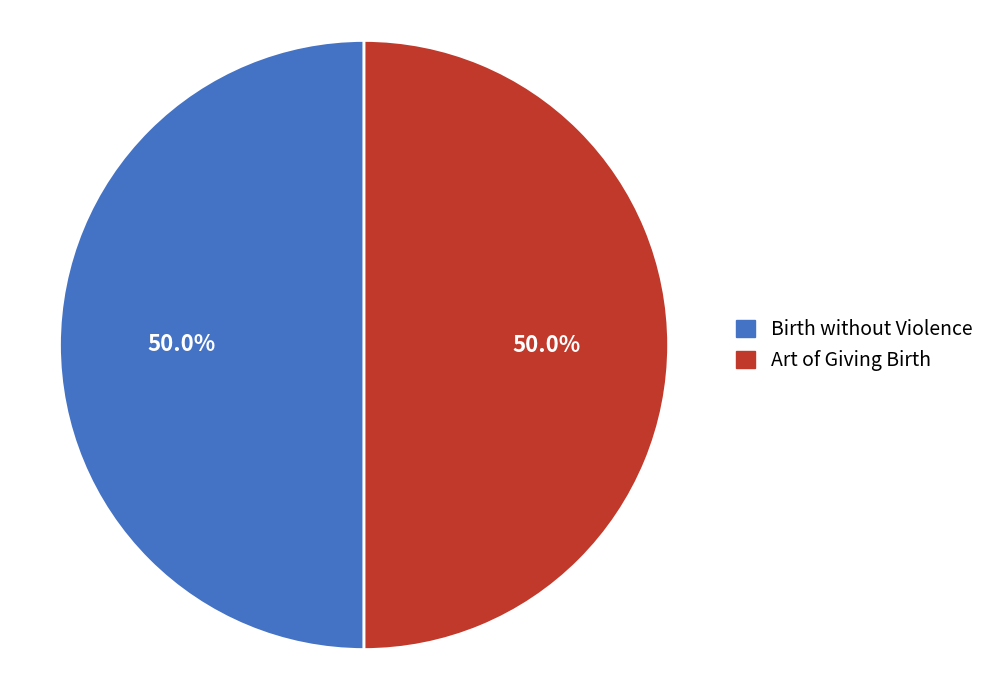

How much of the chart is everything except Art of Giving Birth?

50.0%